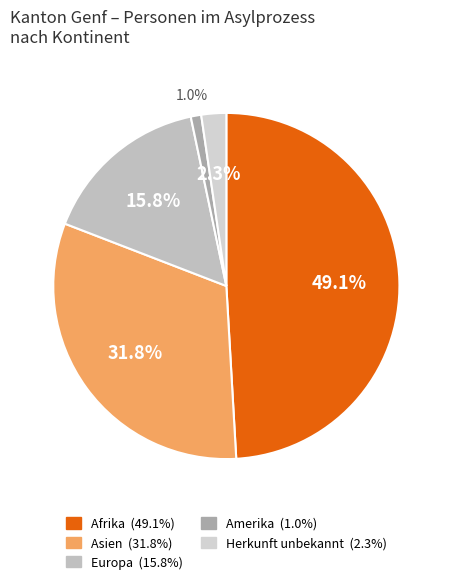

How many segments does this pie chart have?

5